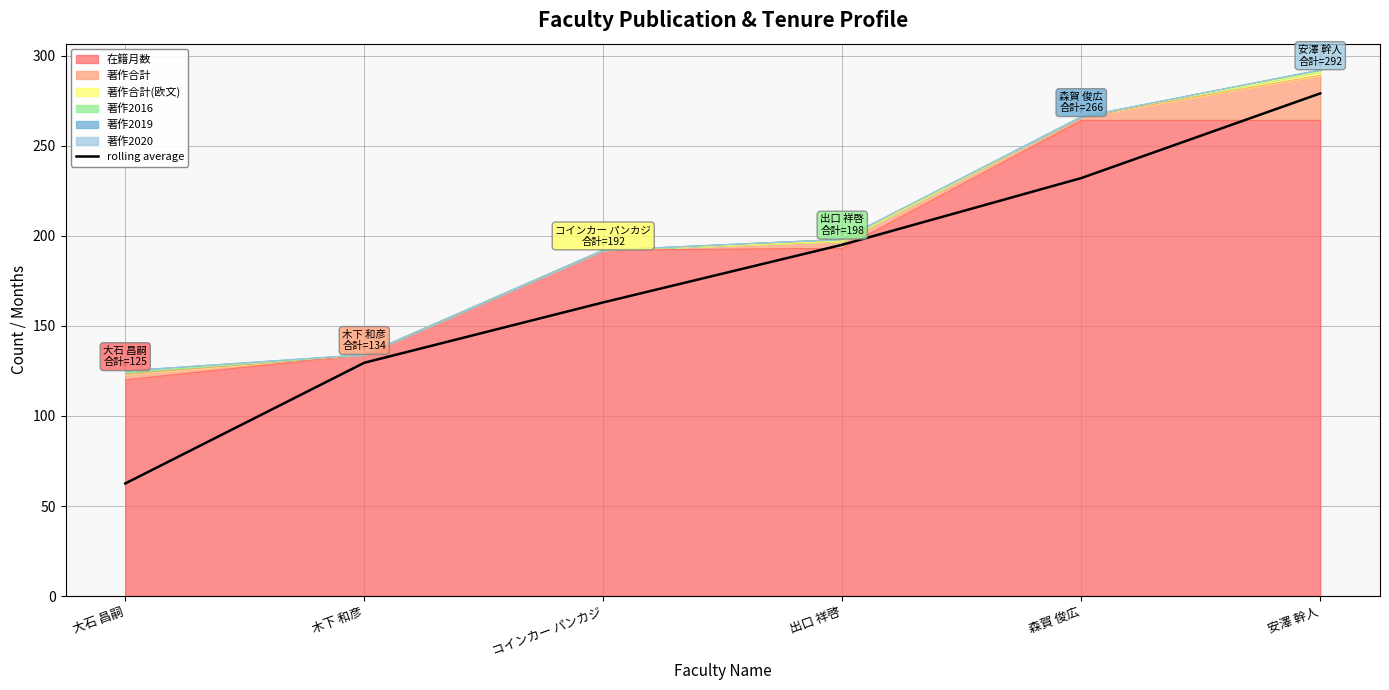

True or false: the data has more than 1 interior local peaks.

False